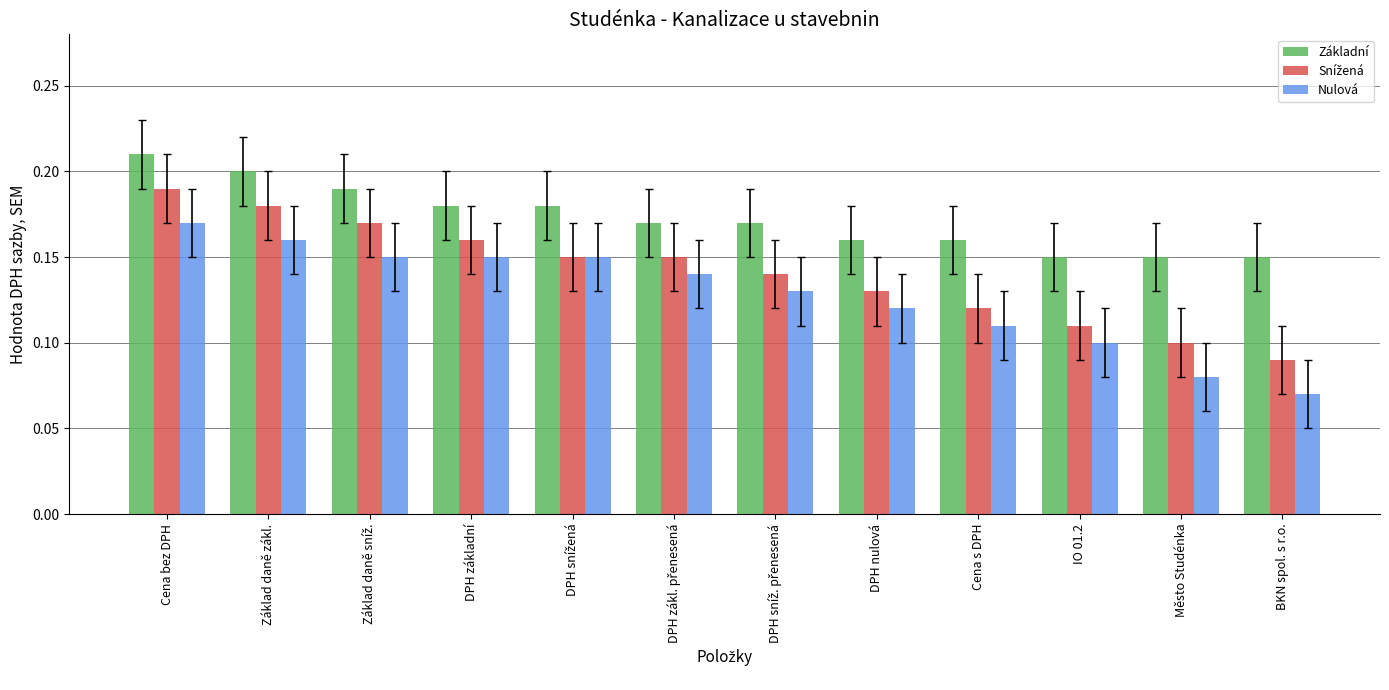

At how many categories does at least one series exceed 0?

12